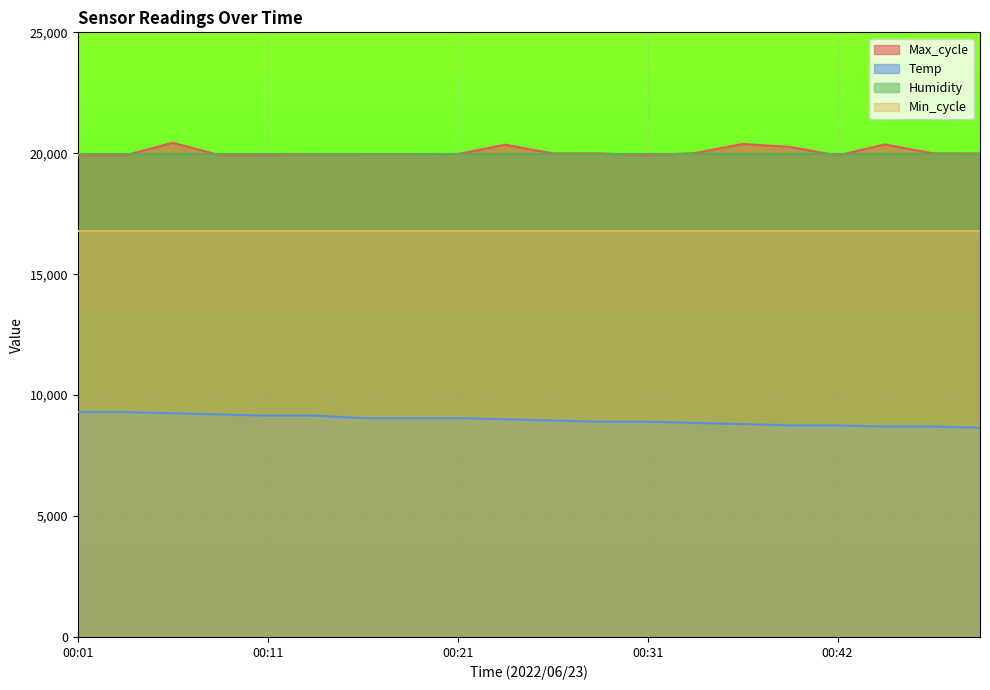

What are all the series names shown in the legend?

Max_cycle, Temp, Humidity, Min_cycle